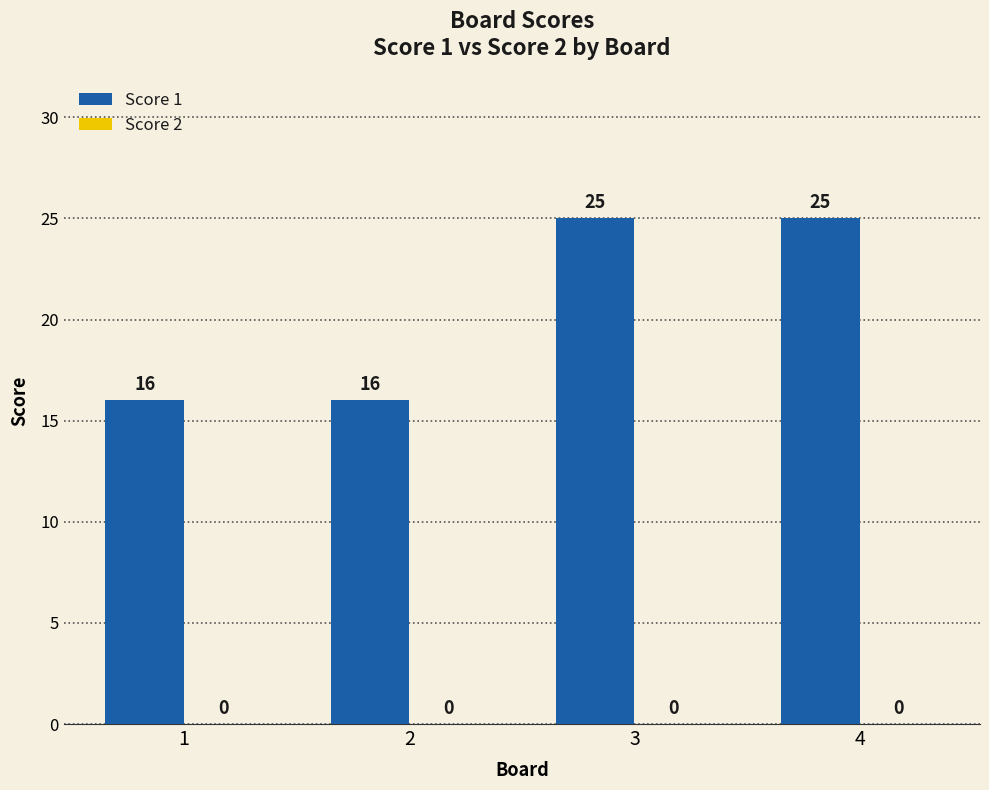

Does the chart contain any negative values?

No